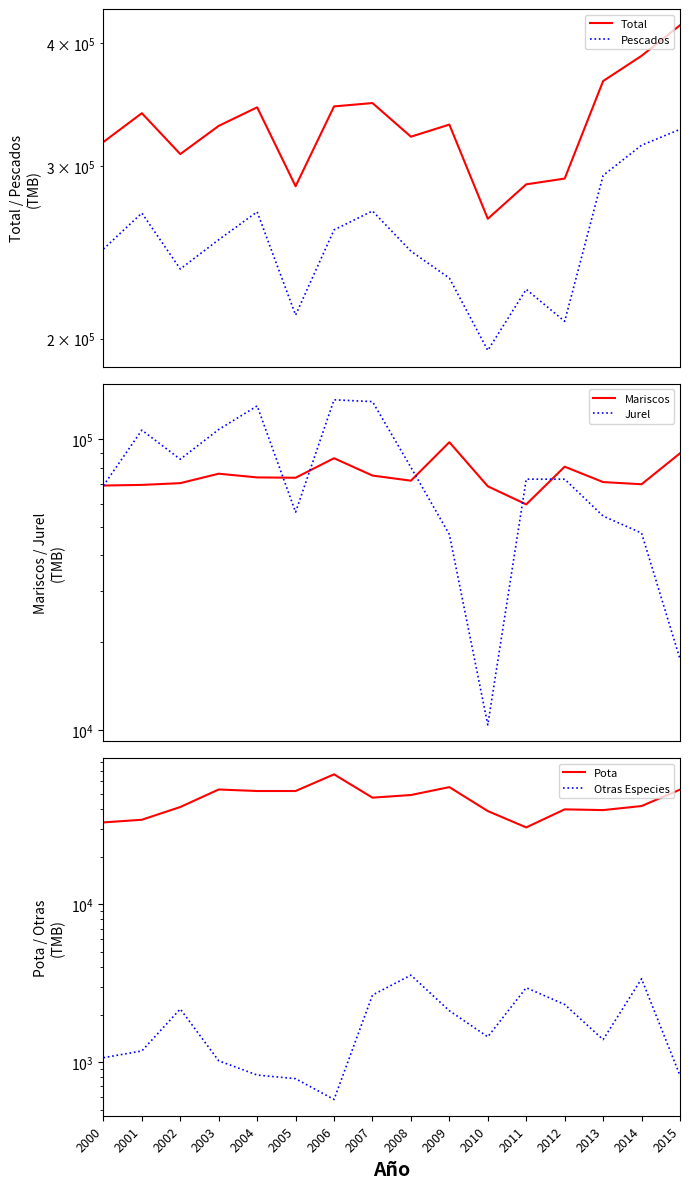

True or false: Otras Especies has more than 2 interior local peaks.

True